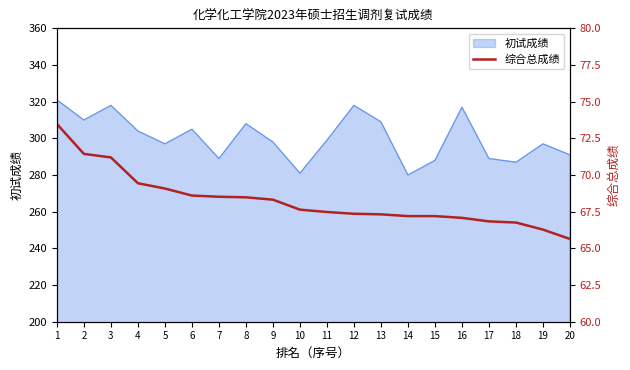

Does the chart display data point markers on the line(s)?

No